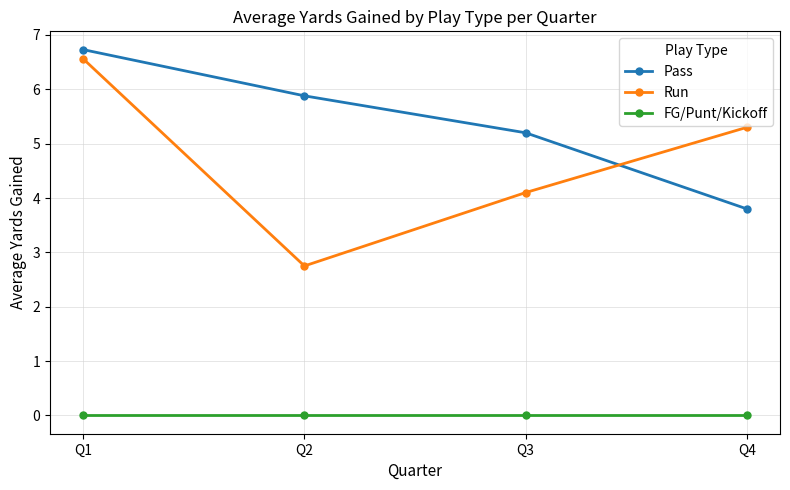

Which category has the highest value in the Run series?

Q1